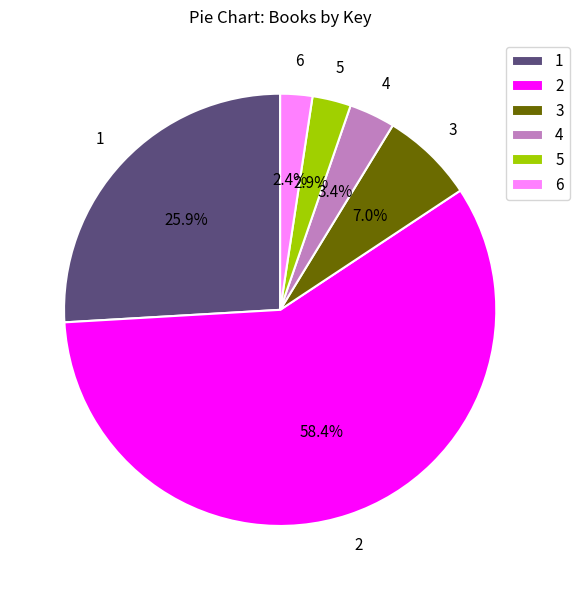

Is the sum of 3 and 6 greater than half?

No